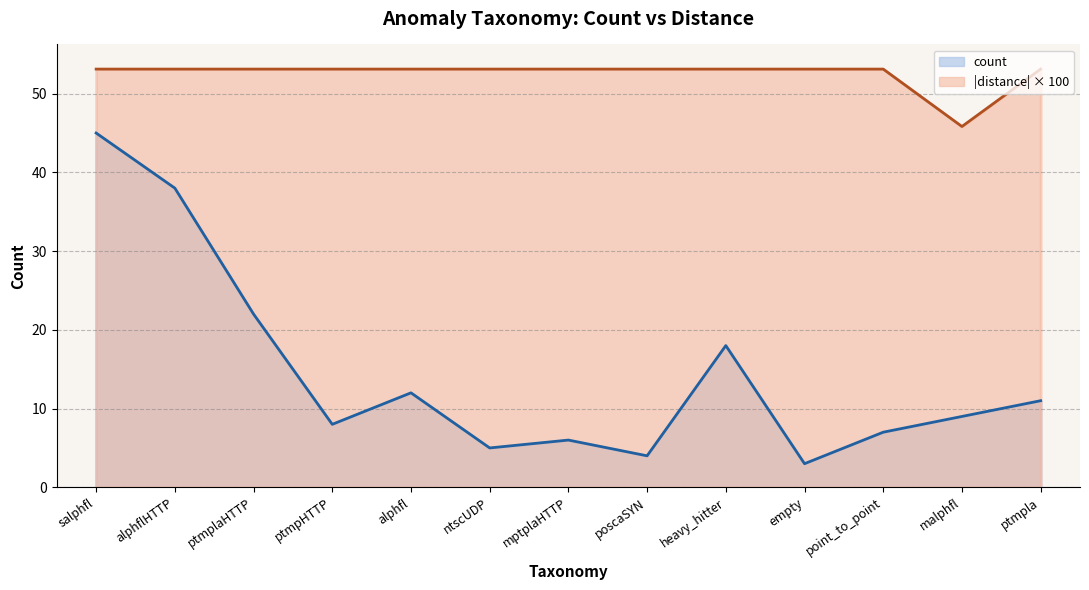

How many categories are shown in the chart?

13